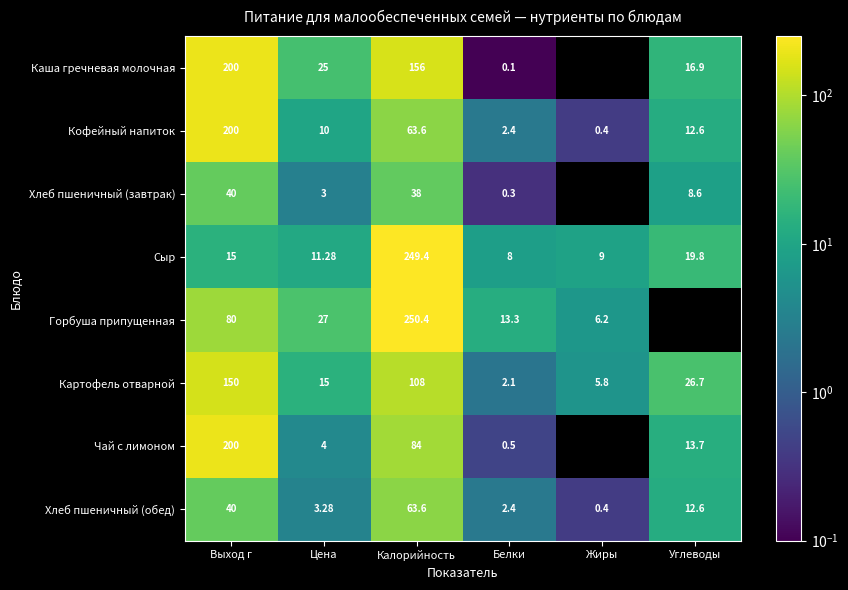

At how many categories does at least one series exceed 88?

2